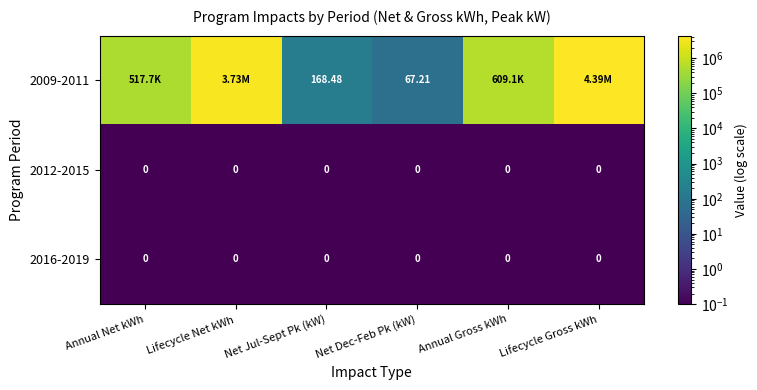

At Lifecycle Gross kWh, list the series in order from largest to smallest.

2009-2011, 2012-2015, 2016-2019